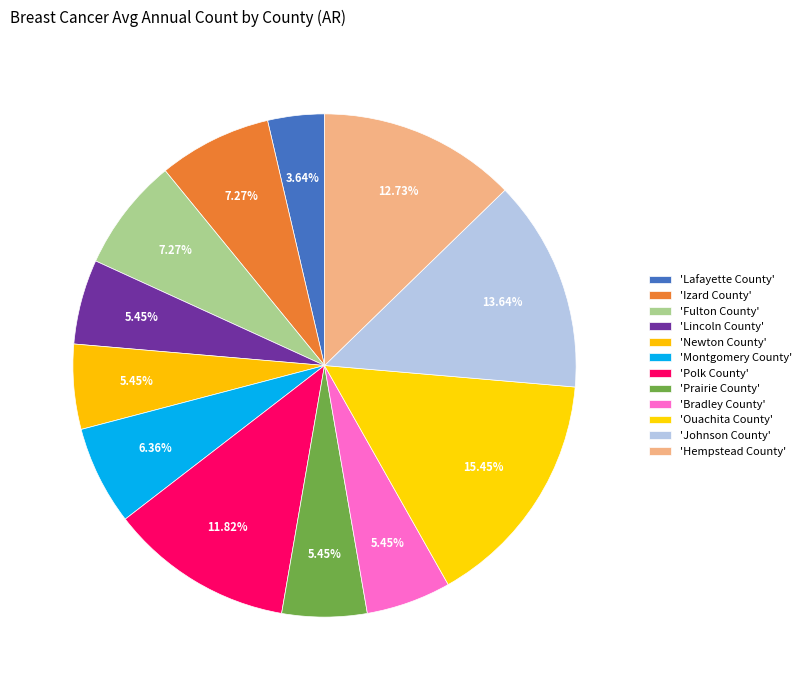

What is the largest slice in the pie chart?

Ouachita County